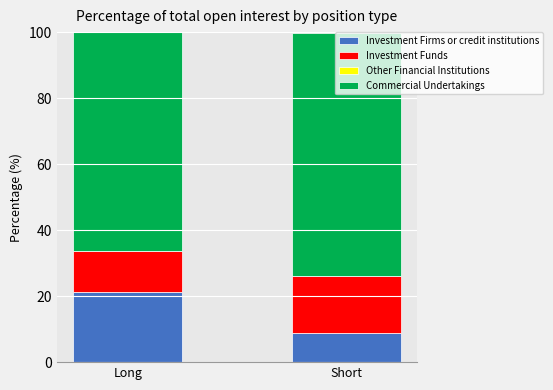

The value of Investment Firms or credit institutions at Long is 10.4. True or false?

False